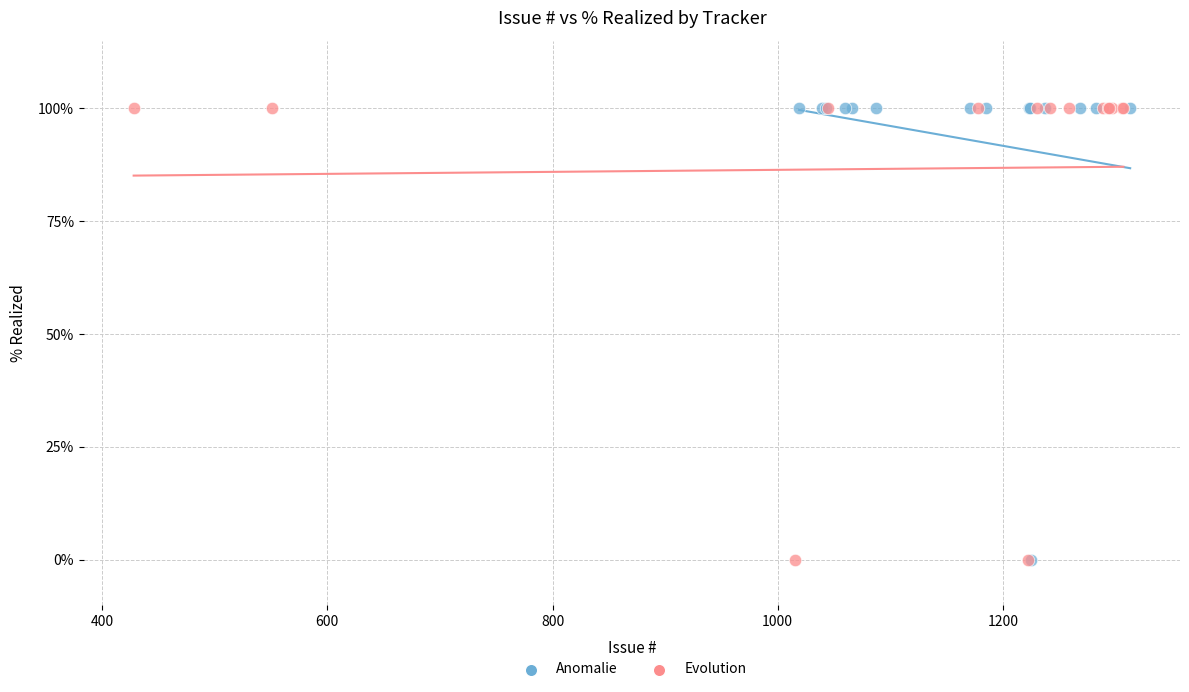

What are all the series names shown in the legend?

Anomalie, Evolution